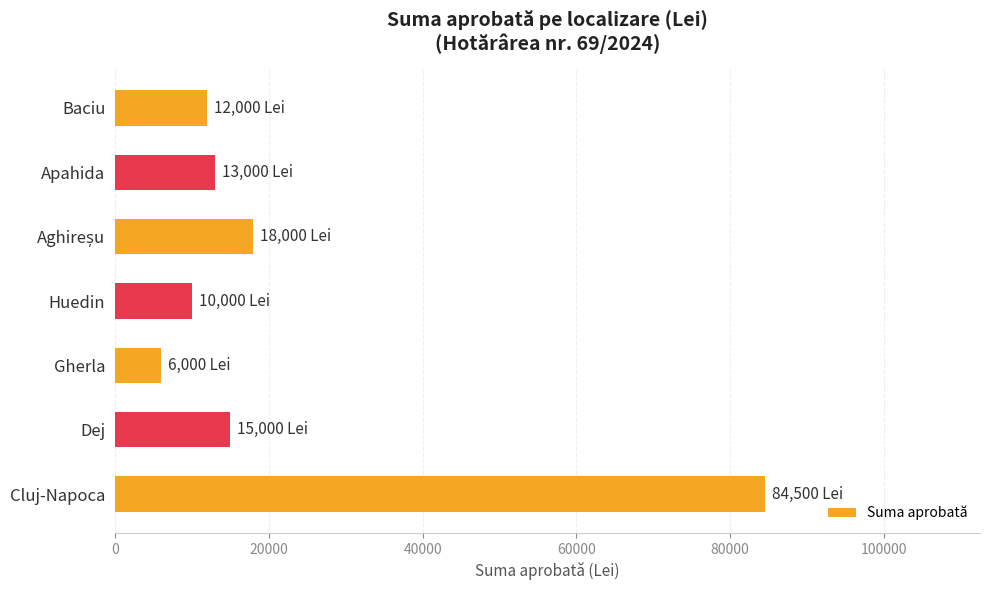

Reading bottom to top, extract all data points from this chart.

84500	15000	6000	10000	18000	13000	12000